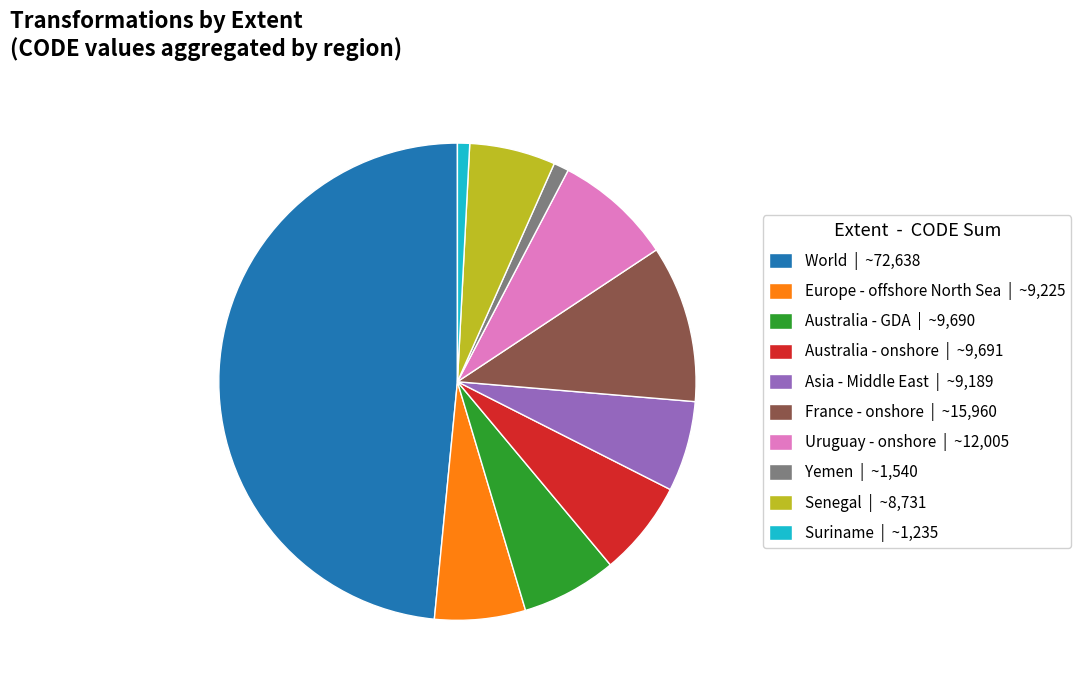

The France - onshore | ~15,960 slice represents 1% of the pie. True or false?

False